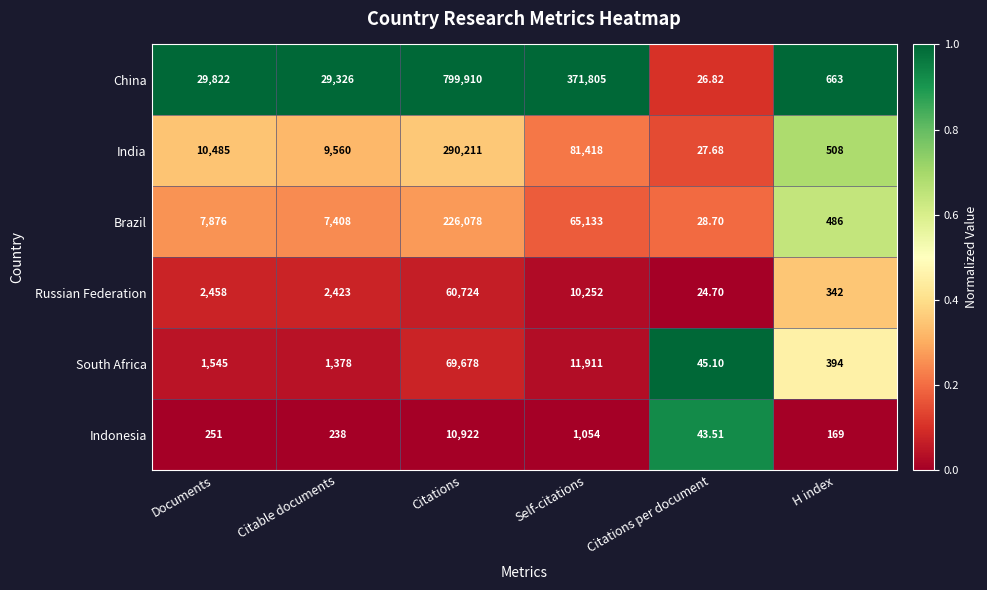

Between Citations and H index, which series saw the biggest shift?

China